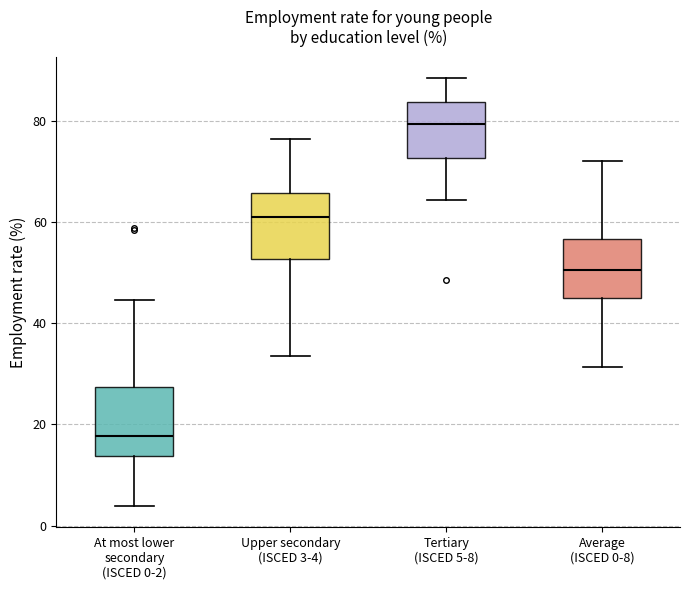

Where does the lower whisker of the box for Average (ISCED 0-8) end on the y-axis? The values are not printed on the chart, so give them approximately, as read against the axis.

32